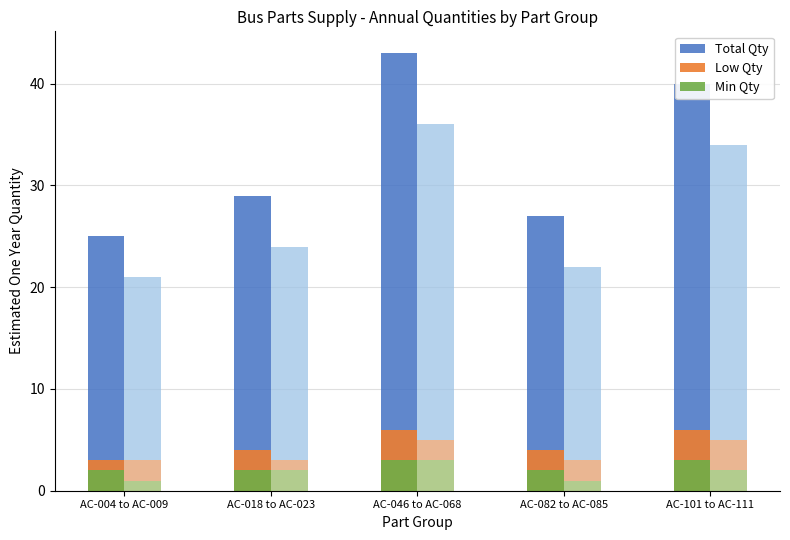

Reading left to right, extract all data points from this chart.

Total Qty: AC-004 to AC-009=25	AC-018 to AC-023=29	AC-046 to AC-068=43	AC-082 to AC-085=27	AC-101 to AC-111=40
Low Qty: AC-004 to AC-009=3	AC-018 to AC-023=4	AC-046 to AC-068=6	AC-082 to AC-085=4	AC-101 to AC-111=6
Min Qty: AC-004 to AC-009=2	AC-018 to AC-023=2	AC-046 to AC-068=3	AC-082 to AC-085=2	AC-101 to AC-111=3